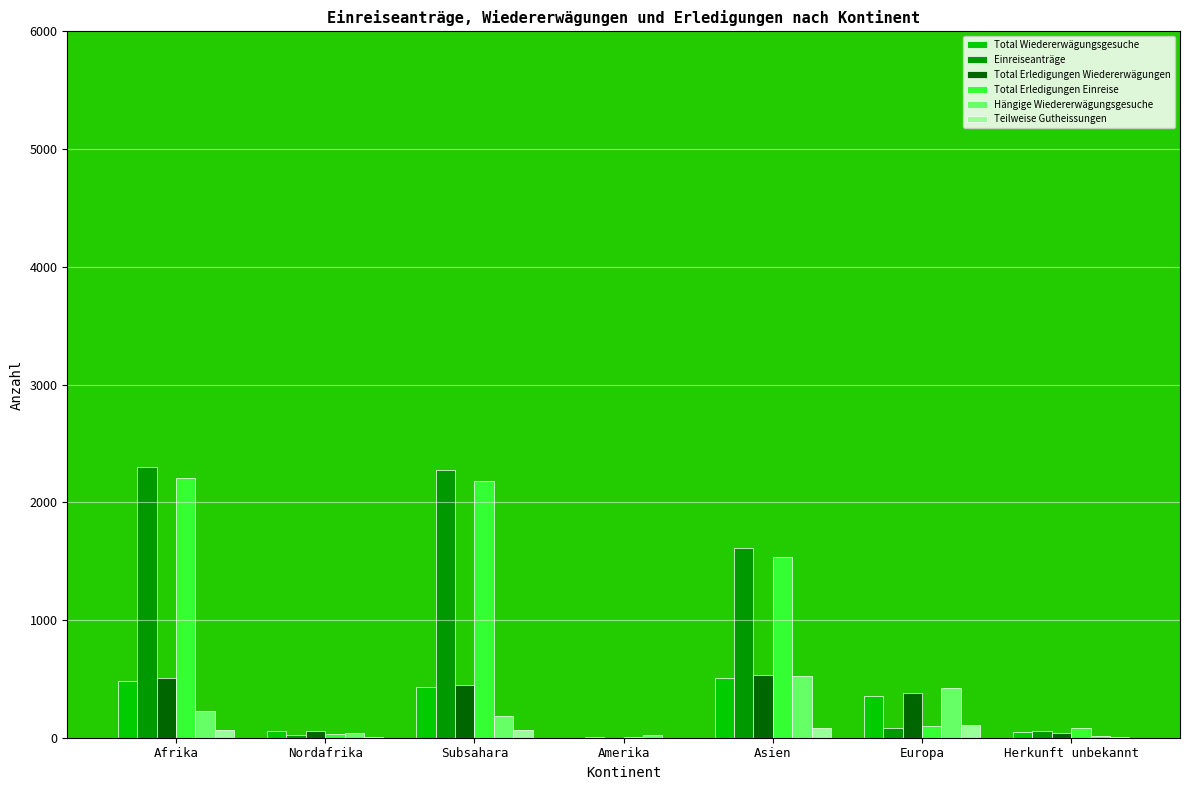

At which label is Total Erledigungen Einreise closest to 1109?

Asien